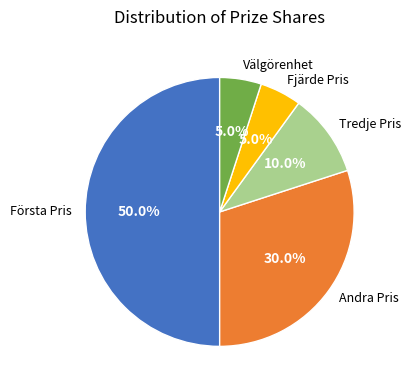

To the nearest percent, what portion does Andra Pris represent?

30%